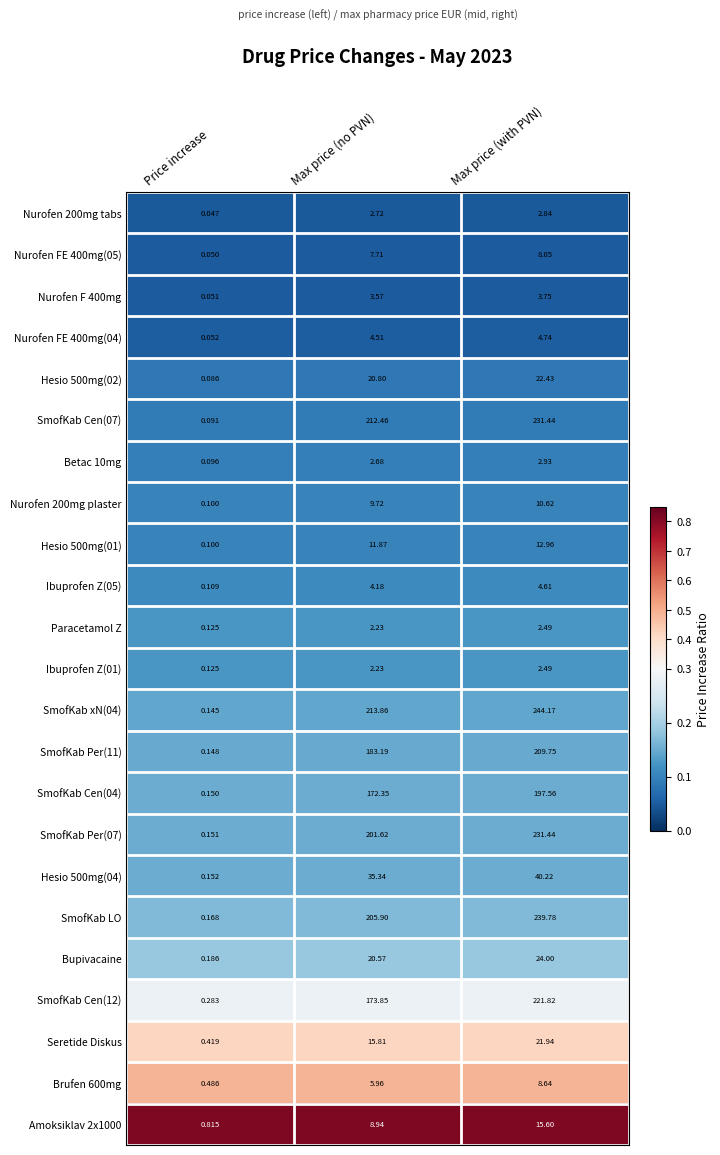

Which label corresponds to the largest value in the chart?

Max price (with PVN)